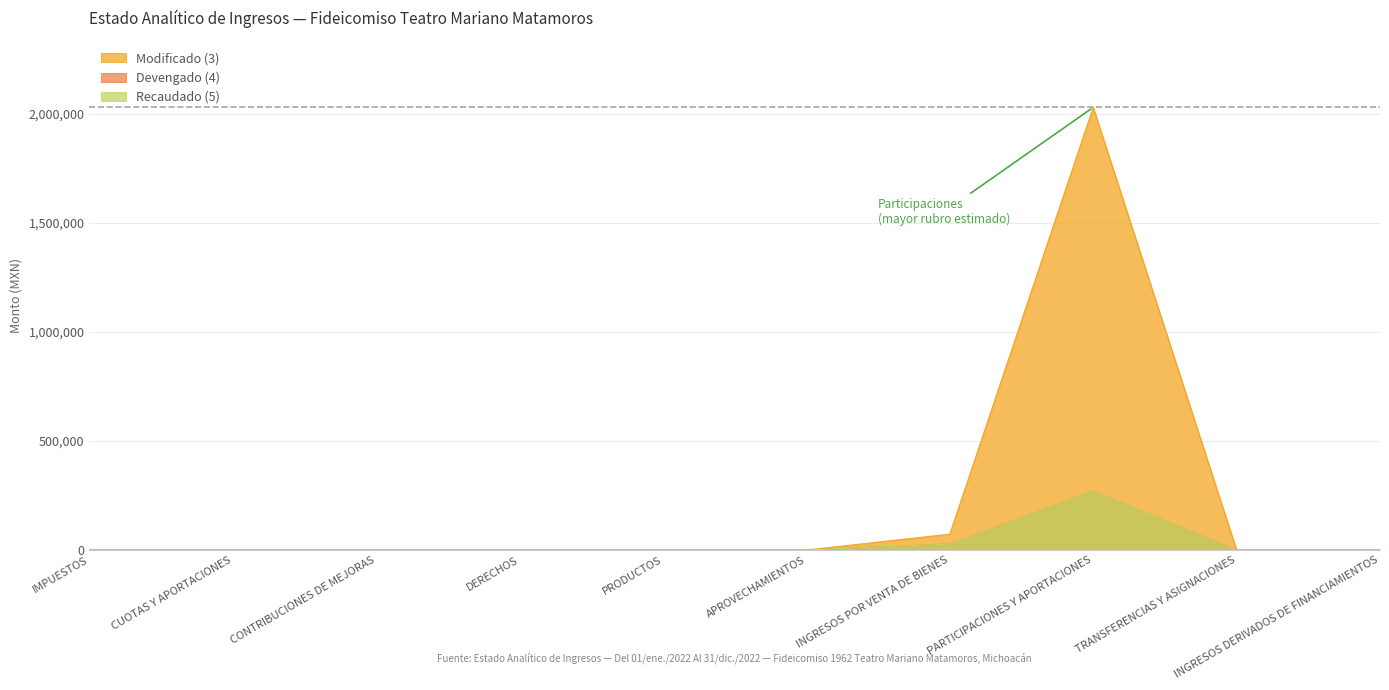

List the series in order of their peak value, lowest first.

Devengado (4), Recaudado (5), Modificado (3)